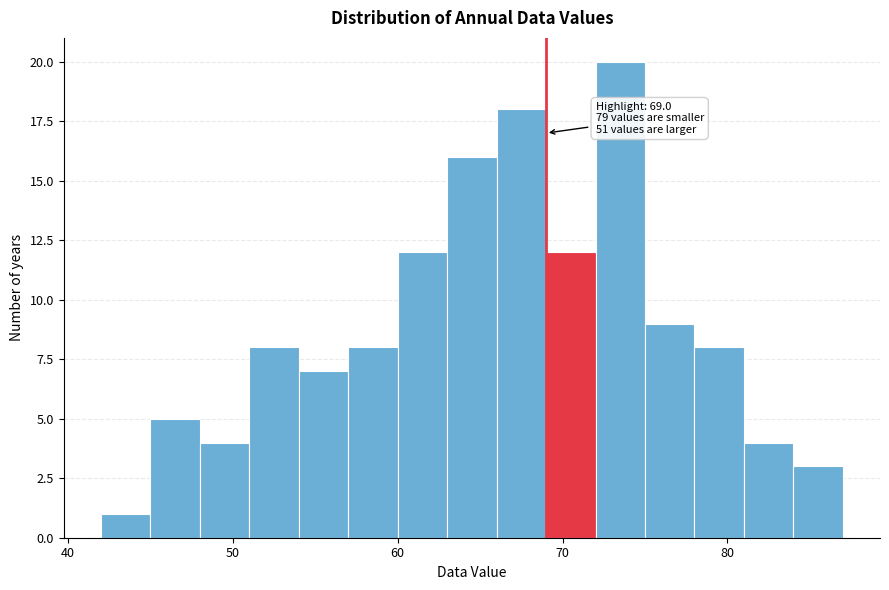

Around what value on the x-axis is the tallest bar? Give the approximate position of its centre, as read against the axis.

74